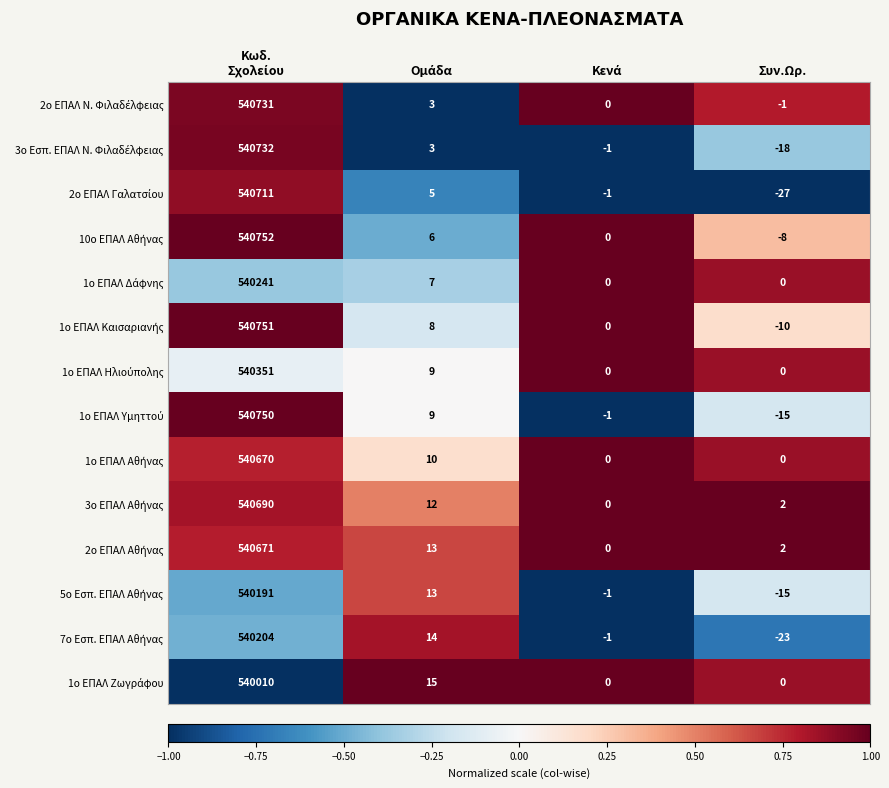

Which category has the lowest value across all series?

Συν.Ωρ.